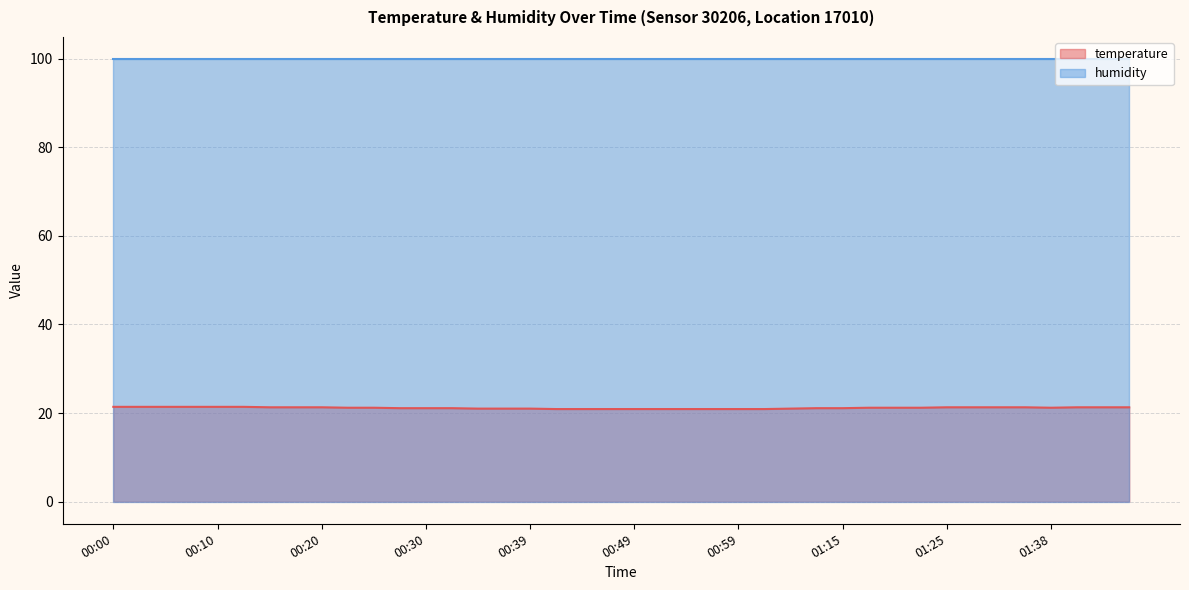

Rank the categories by value from lowest to highest.

00:42, 00:44, 00:47, 00:49, 00:52, 00:54, 00:57, 00:59, 01:01, 00:35, 00:37, 00:39, 01:04, 00:27, 00:30, 00:32, 01:12, 01:15, 00:22, 00:25, 01:17, 01:20, 01:22, 01:38, 00:15, 00:17, 00:20, 01:25, 01:30, 01:33, 01:35, 01:40, 01:43, 01:45, 00:00, 00:03, 00:05, 00:08, 00:10, 00:13